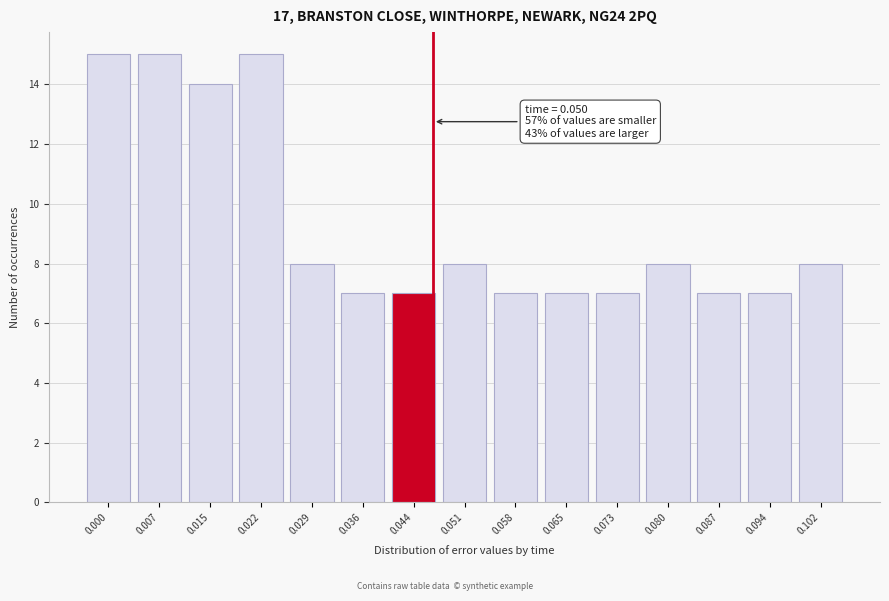

Reading left to right, extract all data points from this chart.

0.000=15	0.007=15	0.015=14	0.022=15	0.029=8	0.036=7	0.044=7	0.051=8	0.058=7	0.065=7	0.073=7	0.080=8	0.087=7	0.094=7	0.102=8